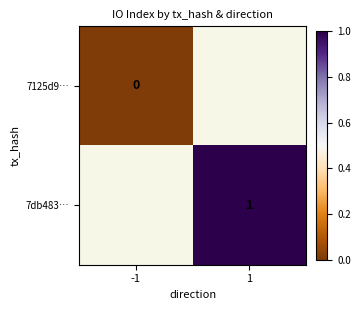

True or false: 7db483… has a value of 1 at 1.

True